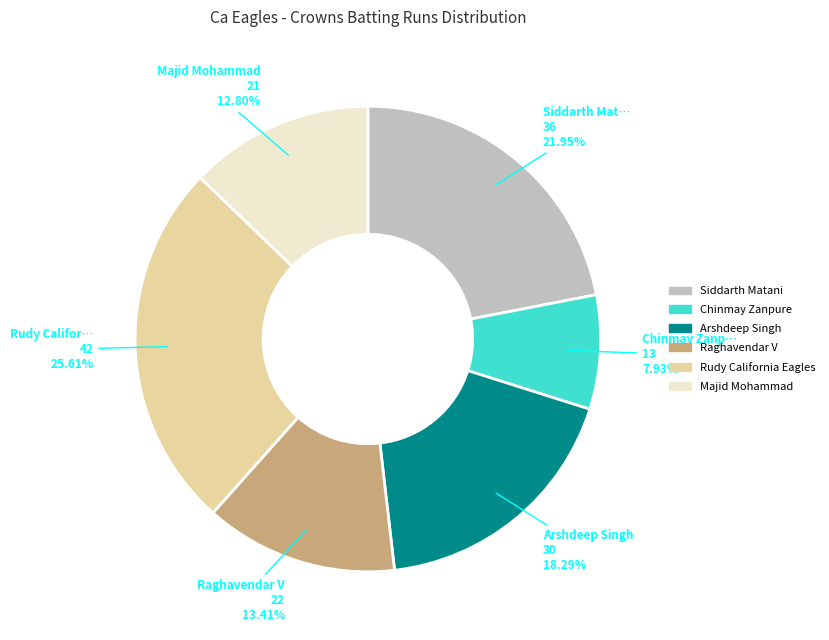

To the nearest percent, what percentage of the pie is Majid Mohammad?

13%